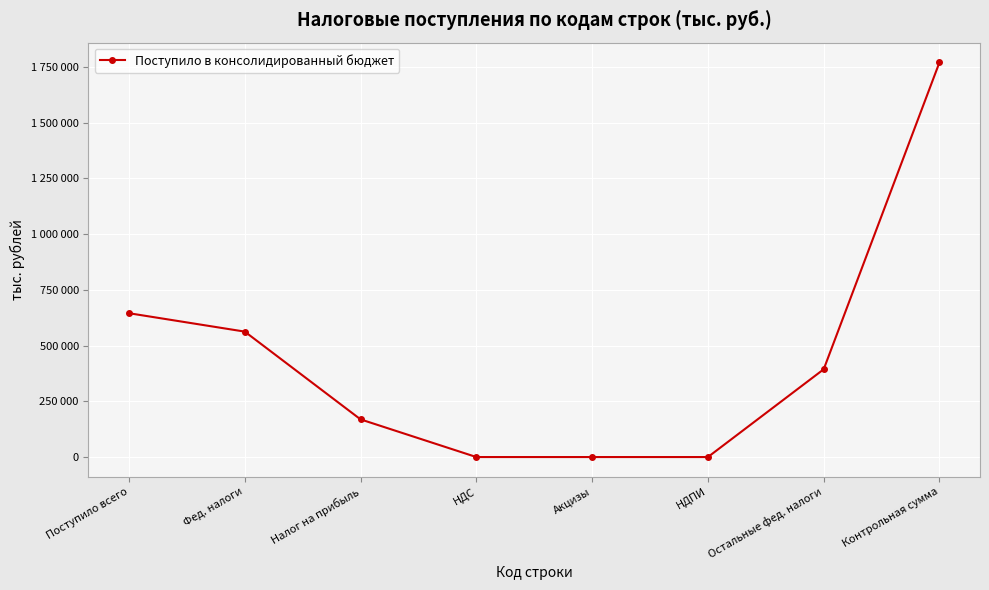

The chart shows a value of 0 at Акцизы. True or false?

True